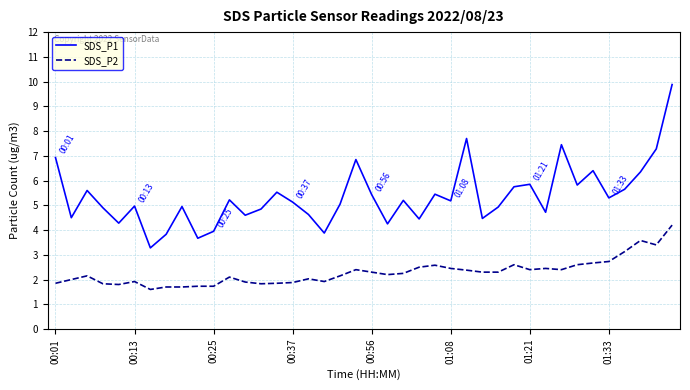

True or false: SDS_P1 and SDS_P2 intersect in this chart.

False